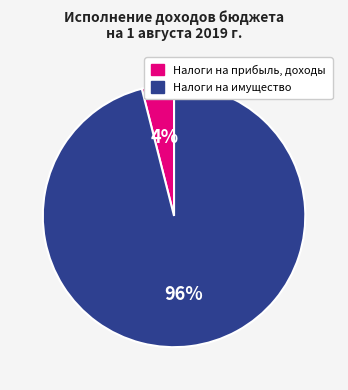

To the nearest percent, what is the difference between the largest and smallest slice percentages?

92%